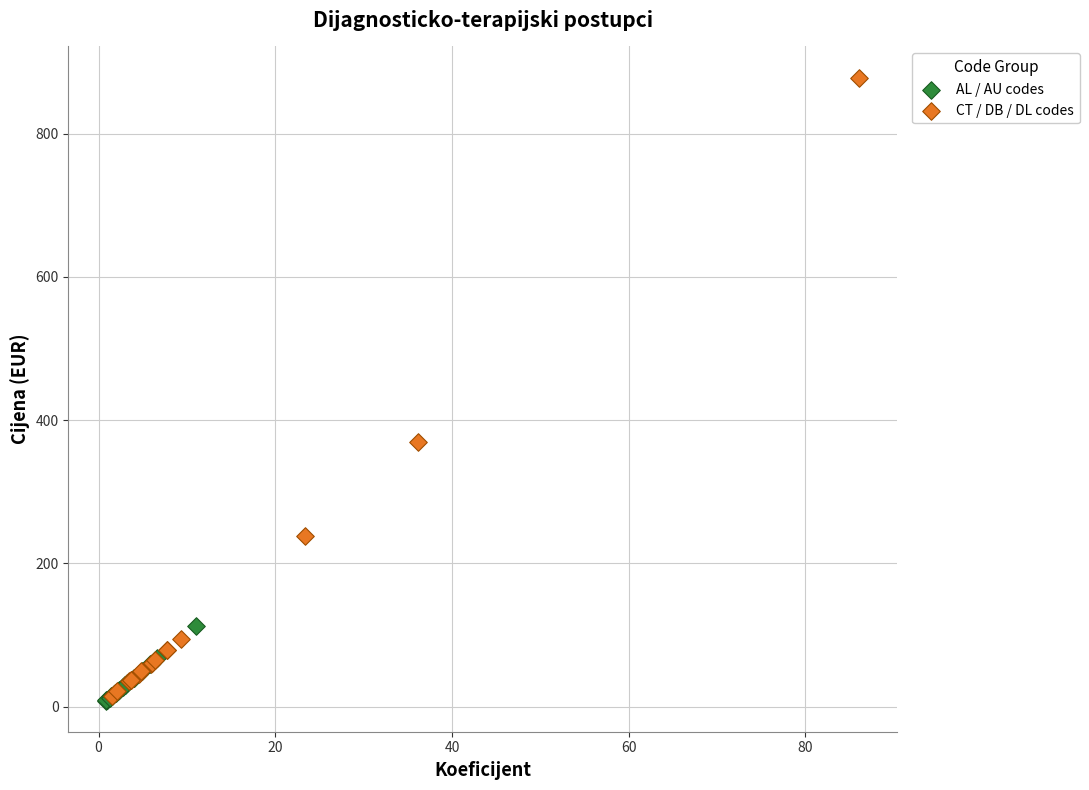

Which series has the widest spread of Y values?

CT / DB / DL codes